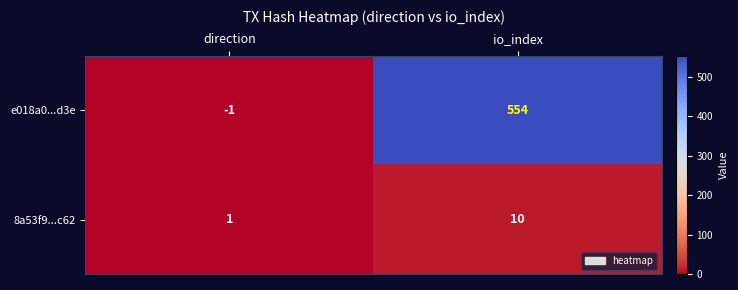

Which series has the largest total across all categories?

e018a0...d3e